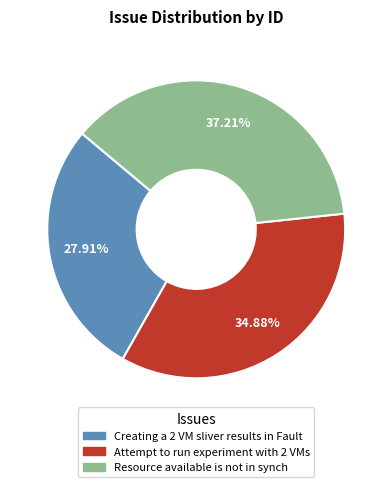

To the nearest percent, what is the difference between the largest and smallest slice percentages?

9%